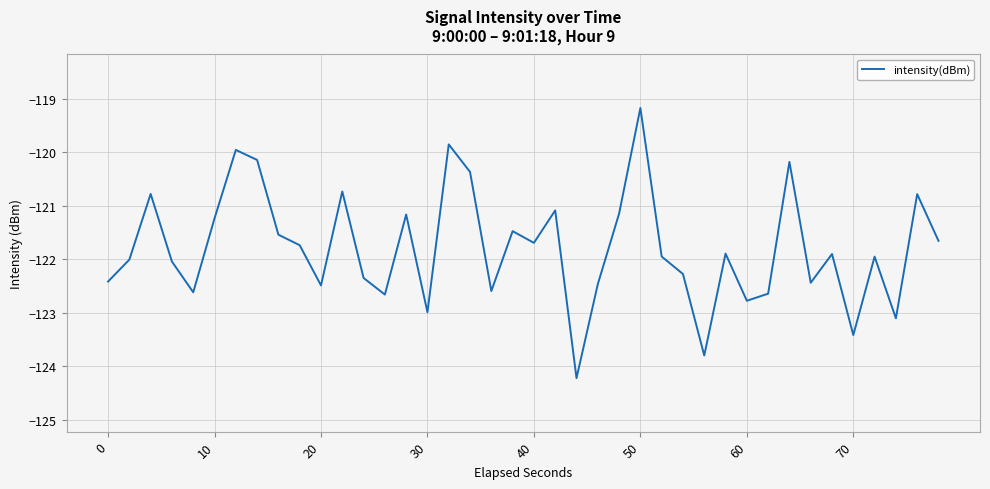

What is the difference between the maximum and minimum values?

5.1